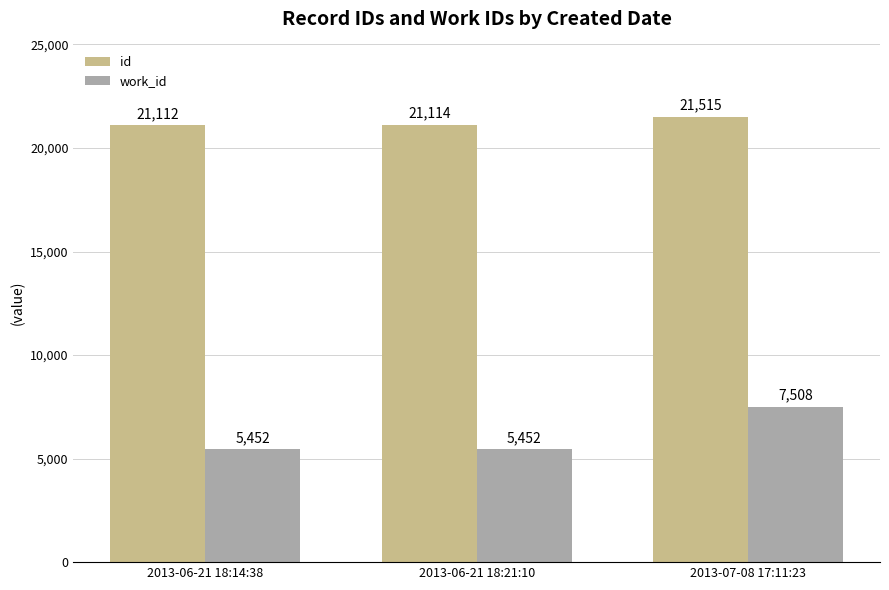

Reading right to left, transcribe all the data shown in this chart.

id: 2013-07-08 17:11:23=21515	2013-06-21 18:21:10=21114	2013-06-21 18:14:38=21112
work_id: 2013-07-08 17:11:23=7508	2013-06-21 18:21:10=5452	2013-06-21 18:14:38=5452